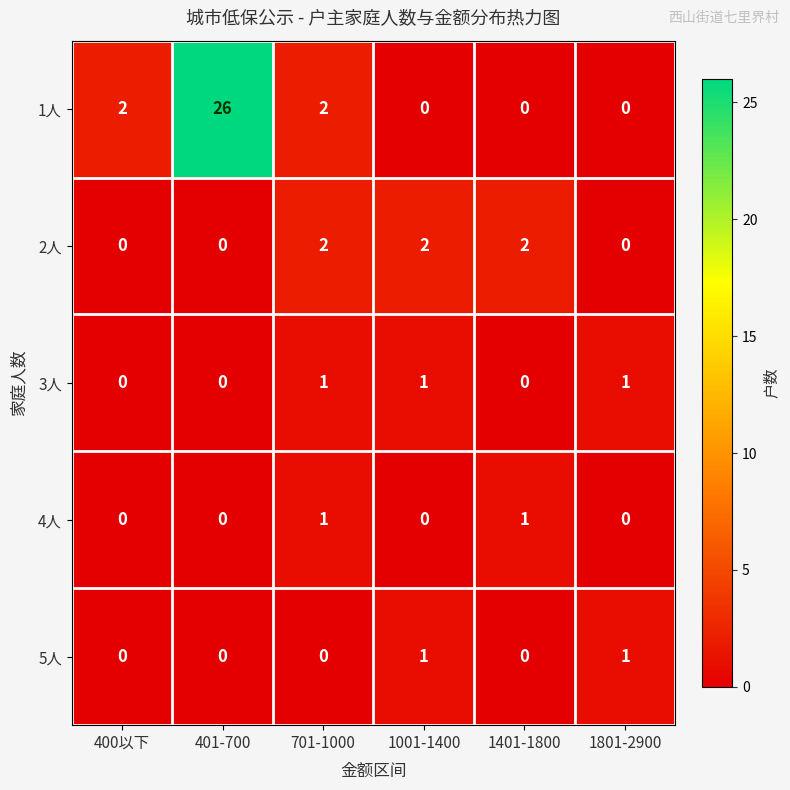

Is the value of 4人 at 1801-2900 greater than the value of 5人 at 1801-2900?

No